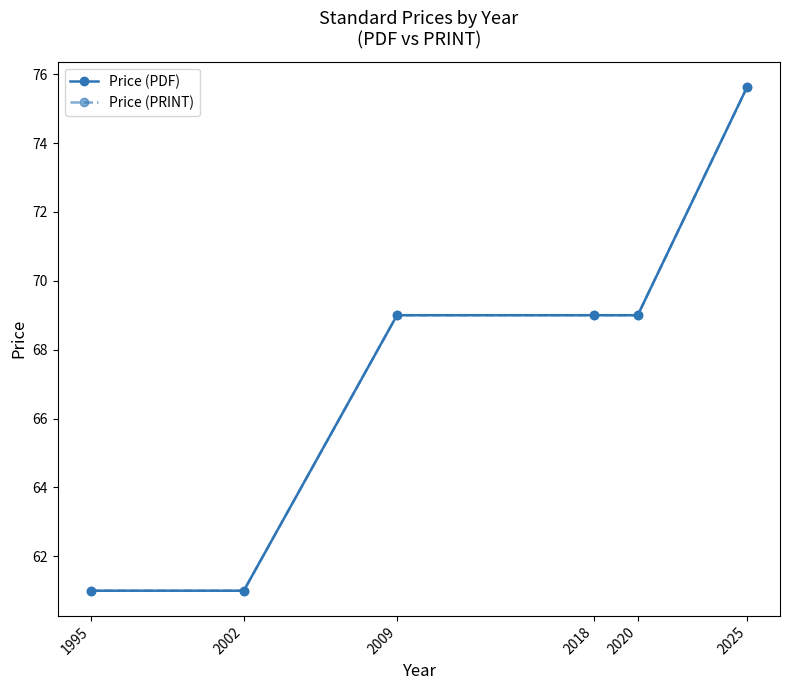

Rank the series at 2002 from lowest to highest value.

Price (PDF), Price (PRINT)